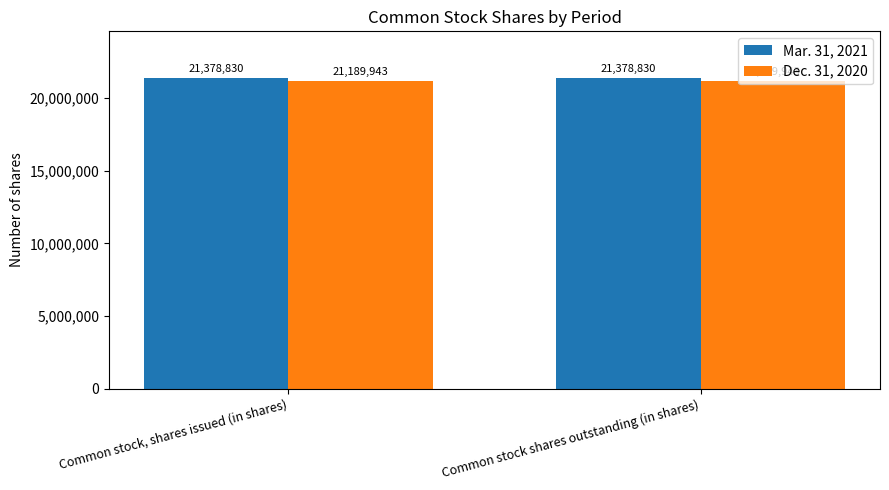

What is the sum of all Dec. 31, 2020 values?

42379886